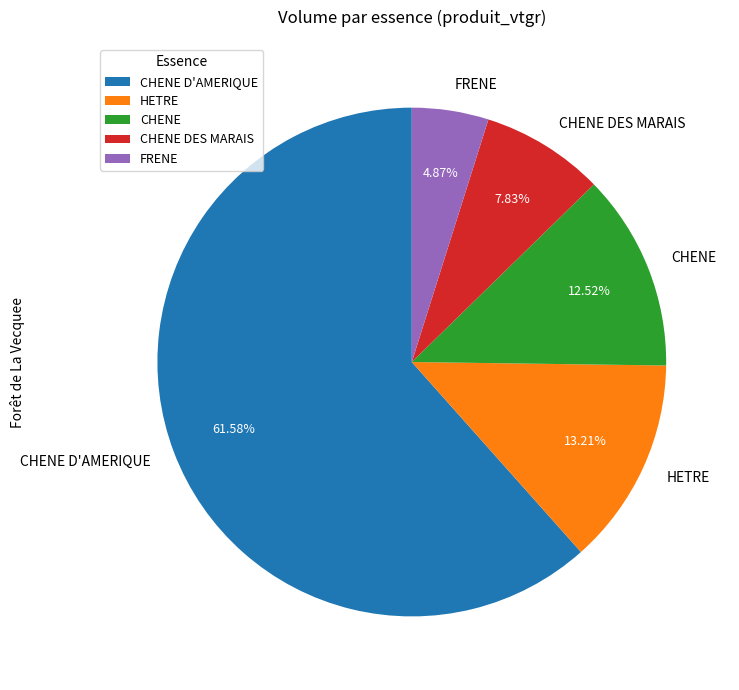

Is CHENE D'AMERIQUE the majority of the pie?

Yes